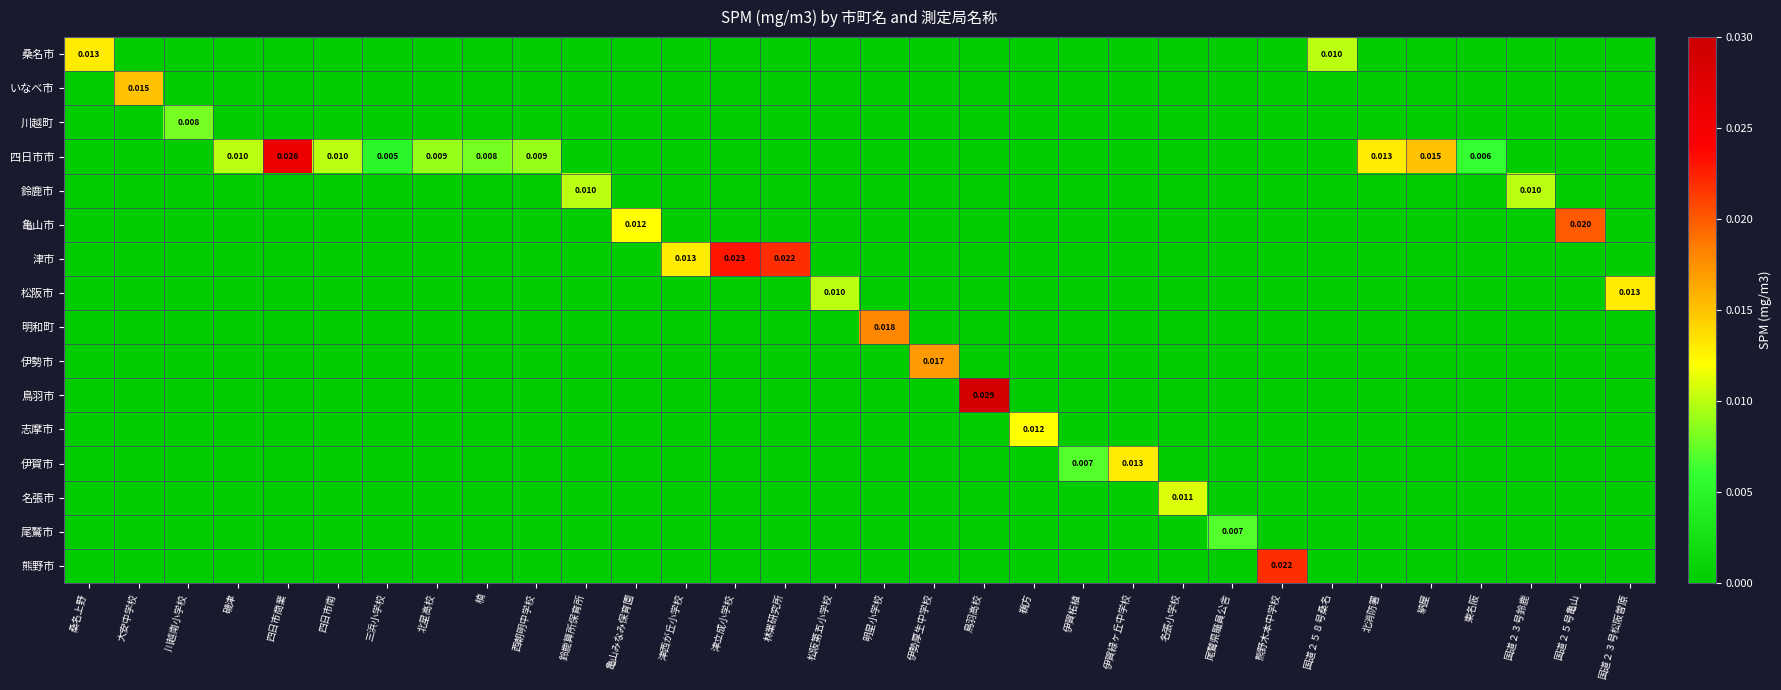

Is it true that 明和町 equals 0.0 at 川越南小学校?

True